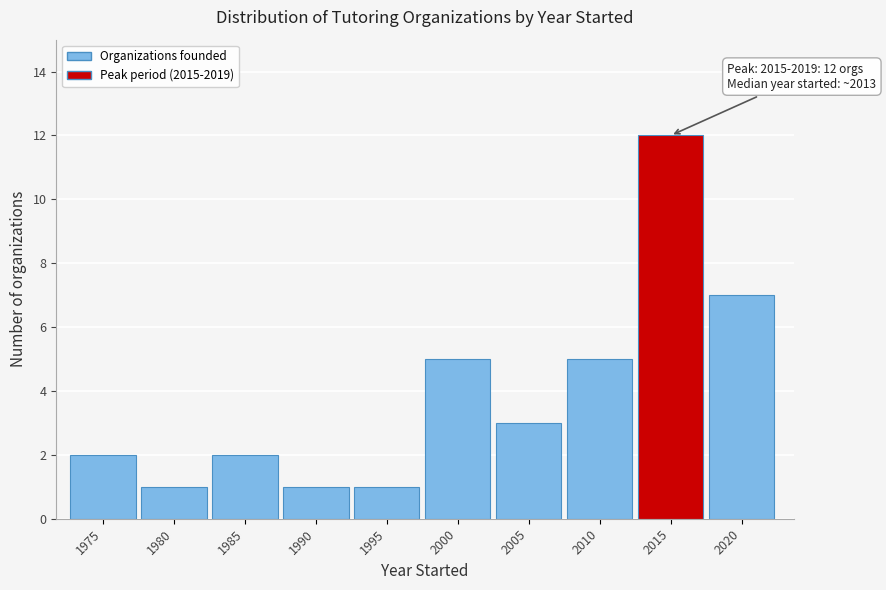

Reading left to right, list all the values displayed in this chart.

1975=2	1980=1	1985=2	1990=1	1995=1	2000=5	2005=3	2010=5	2015=12	2020=7